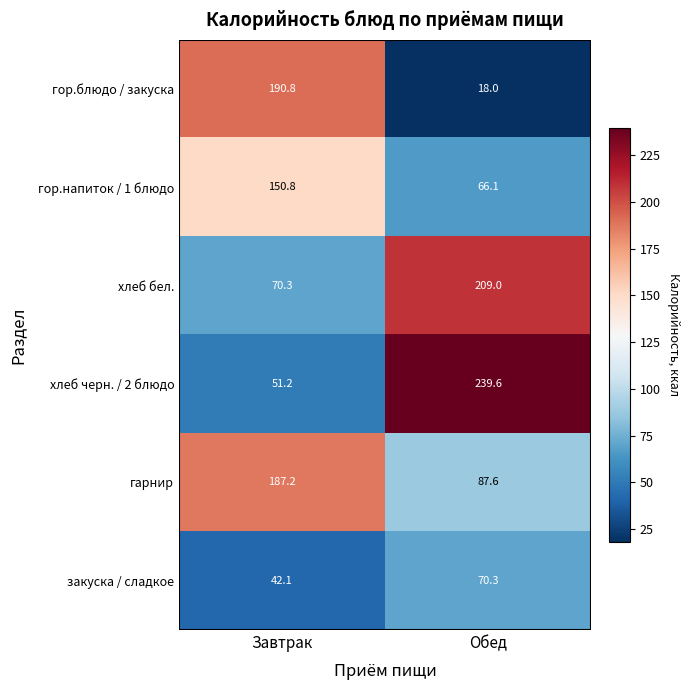

List the labels in order of гор.блюдо / закуска value, smallest first.

Обед, Завтрак